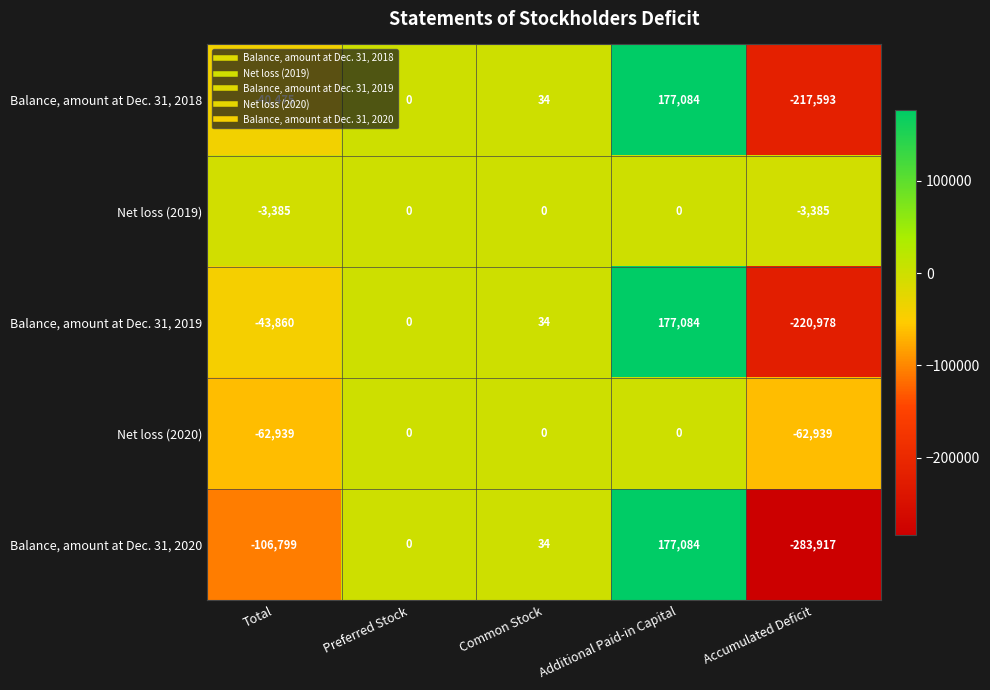

Between Additional Paid-in Capital and Accumulated Deficit, which series saw the biggest shift?

Balance, amount at Dec. 31, 2020